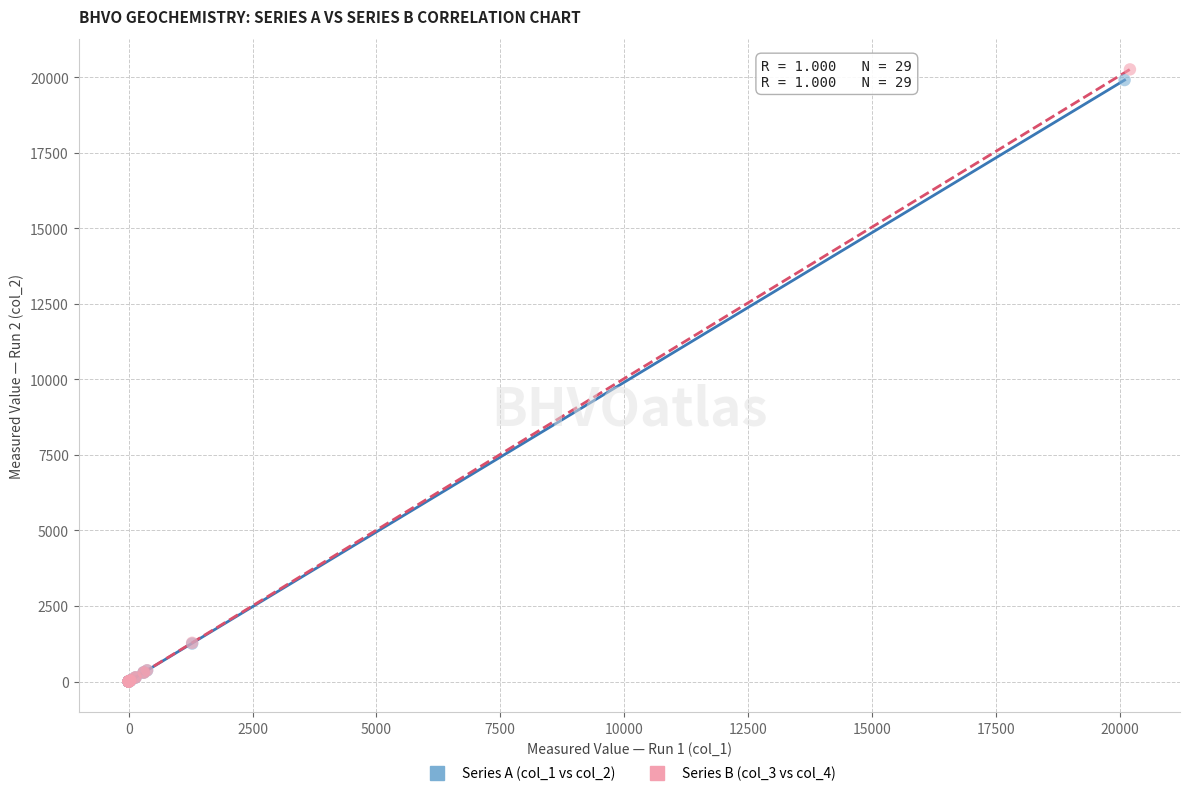

Which series has the largest Y range (max minus min)?

Series B (col_3 vs col_4)